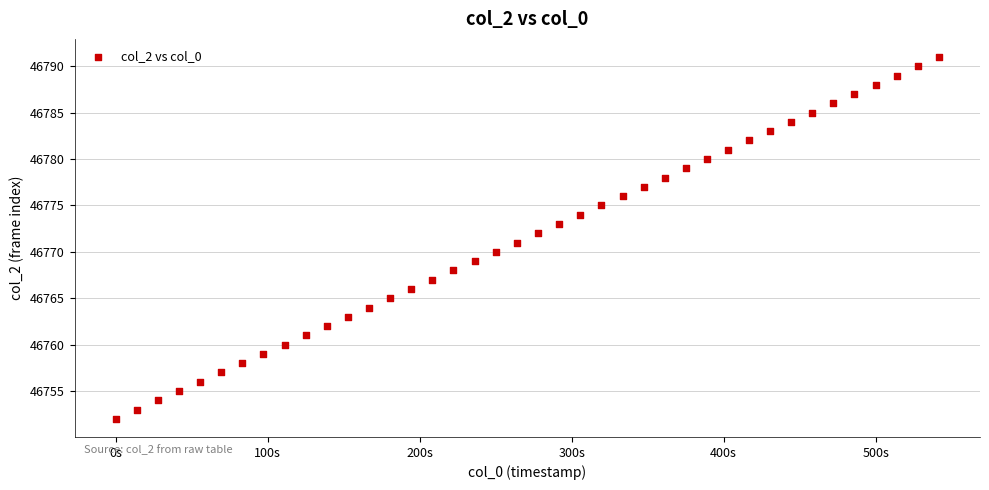

What is the range of Y values (max minus min)?

39